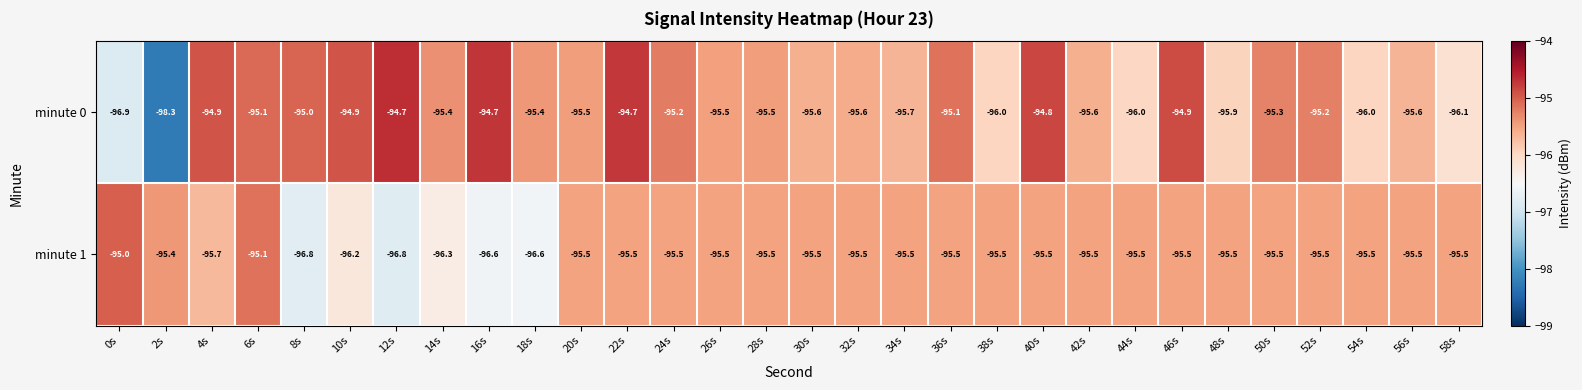

Which series has the largest total across all categories?

minute 0